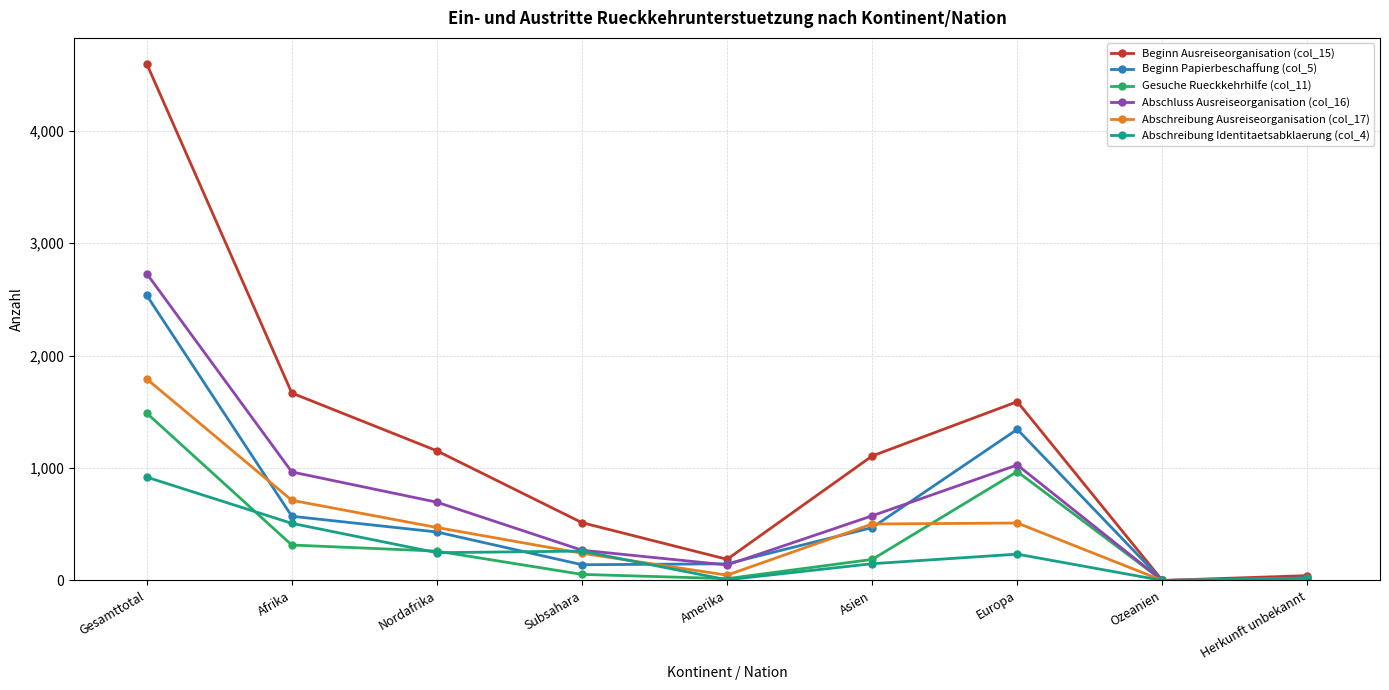

What are all the series names shown in the legend?

Beginn Ausreiseorganisation (col_15), Beginn Papierbeschaffung (col_5), Gesuche Rueckkehrhilfe (col_11), Abschluss Ausreiseorganisation (col_16), Abschreibung Ausreiseorganisation (col_17), Abschreibung Identitaetsabklaerung (col_4)